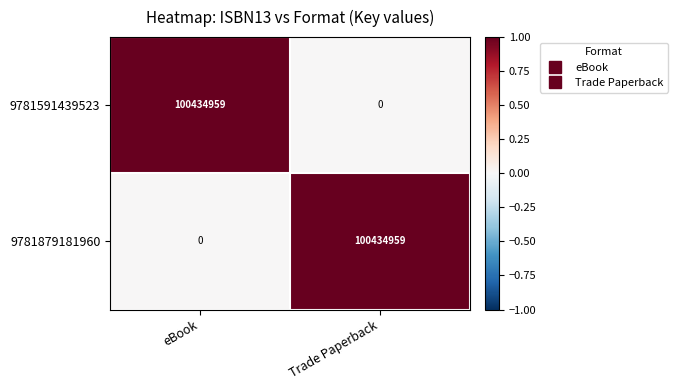

Reading left to right, extract all data points from this chart.

9781591439523: 100434959	0
9781879181960: 0	100434959